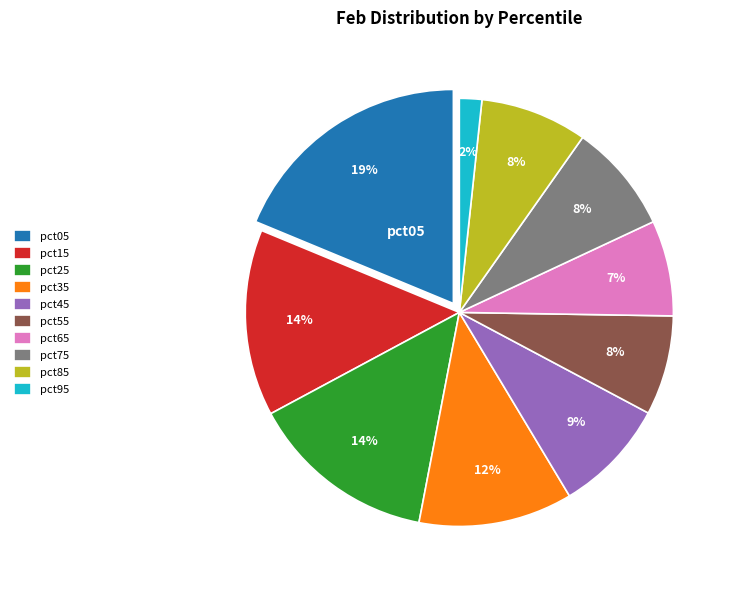

Is the sum of pct75 and pct85 greater than half?

No